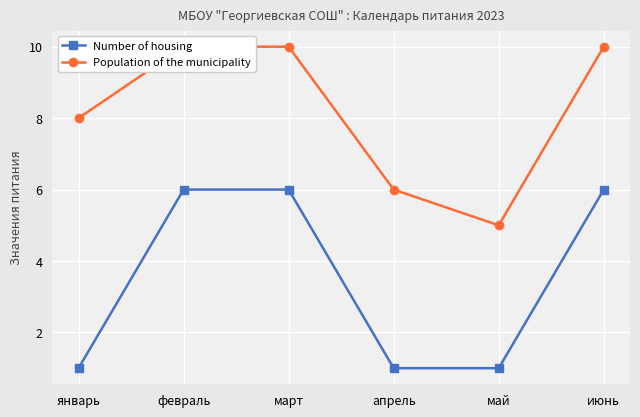

Rank the series by their average value, from lowest to highest.

Number of housing, Population of the municipality